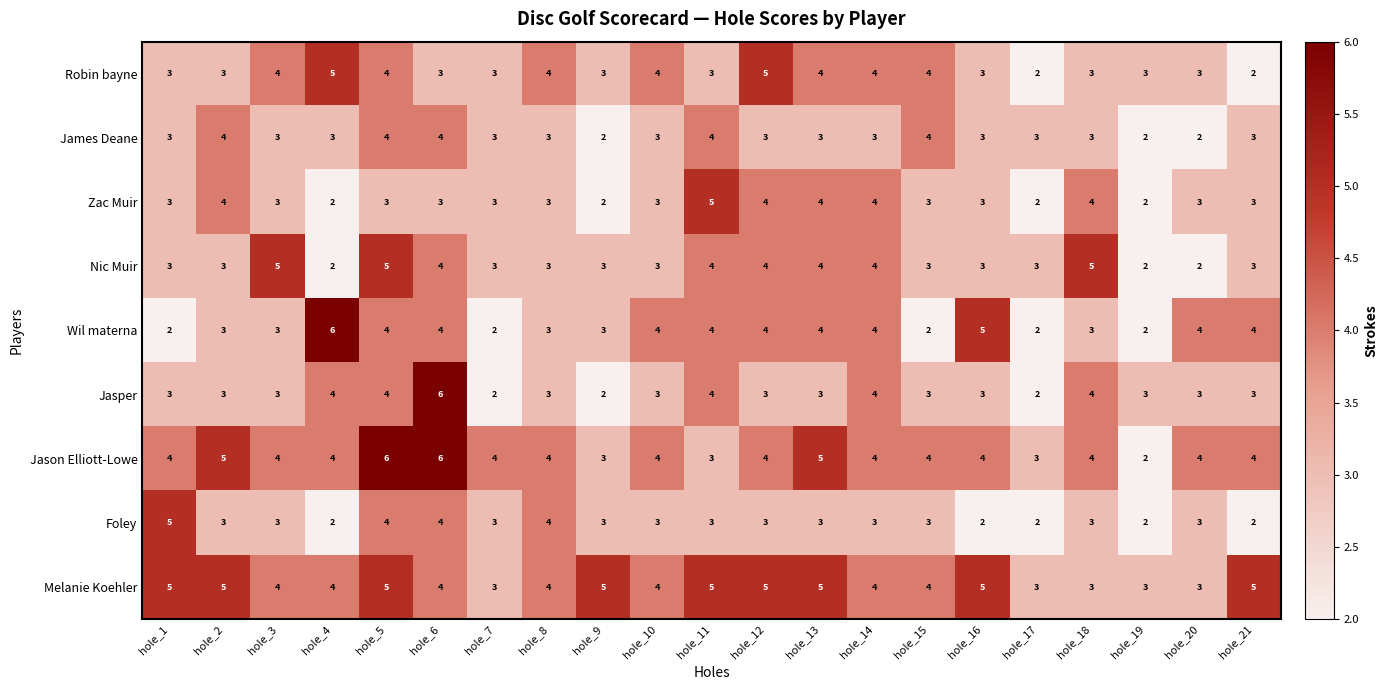

How many values in the James Deane series are below 3?

3